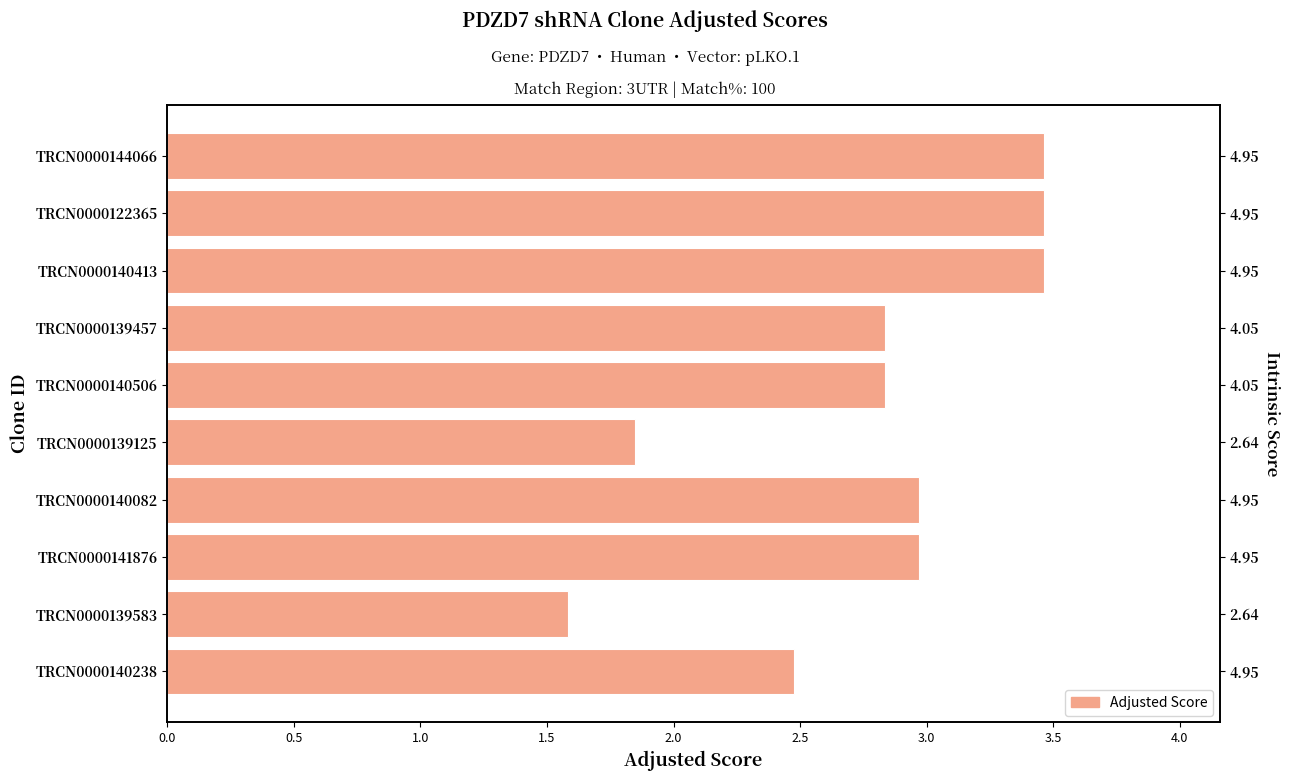

Between TRCN0000140238 and TRCN0000139457, which is larger?

TRCN0000139457